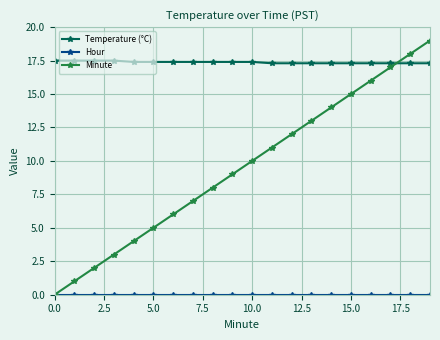

Which series has the largest total across all categories?

Temperature (°C)